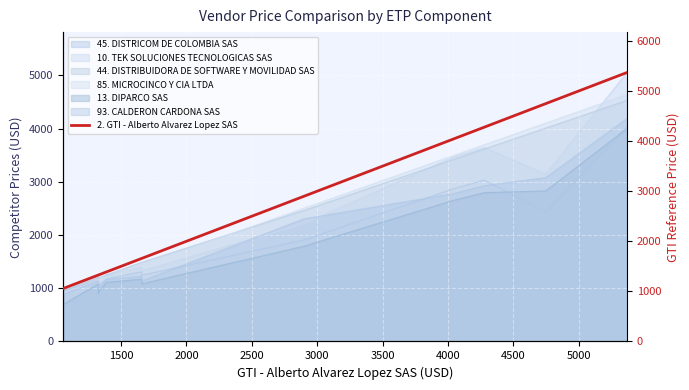

Between 3000 and 5000, which is larger?

5000